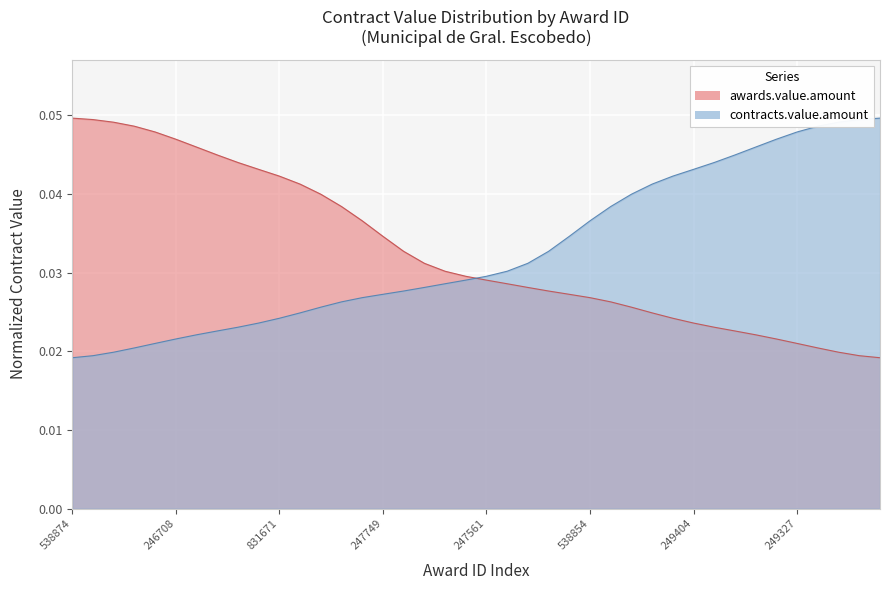

List the labels in order of value, smallest first.

246380, 540413, 540072, 246821, 249327, 831566, 246415, 249071, 247408, 249404, 539773, 539161, 247611, 247741, 538854, 246989, 246898, 831640, 538935, 247561, 831642, 248892, 539700, 246687, 247749, 247795, 247713, 246954, 248027, 831671, 247784, 248024, 249394, 831668, 246708, 539863, 539239, 831558, 247766, 538874